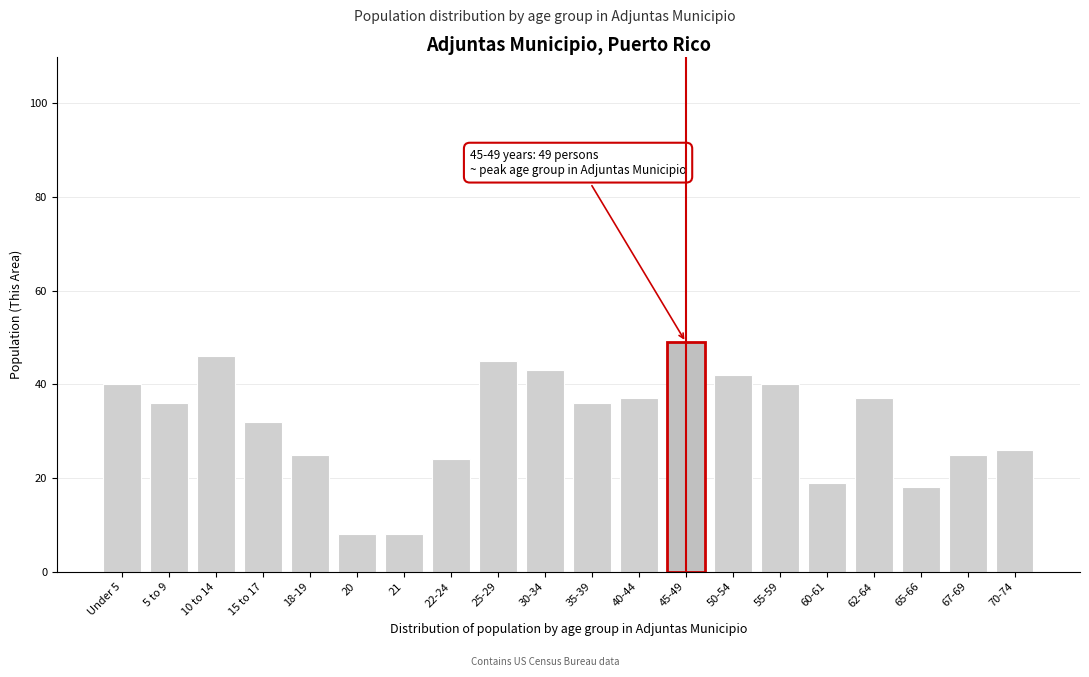

Reading left to right, what are all the values shown in this chart?

40	36	46	32	25	8	8	24	45	43	36	37	49	42	40	19	37	18	25	26